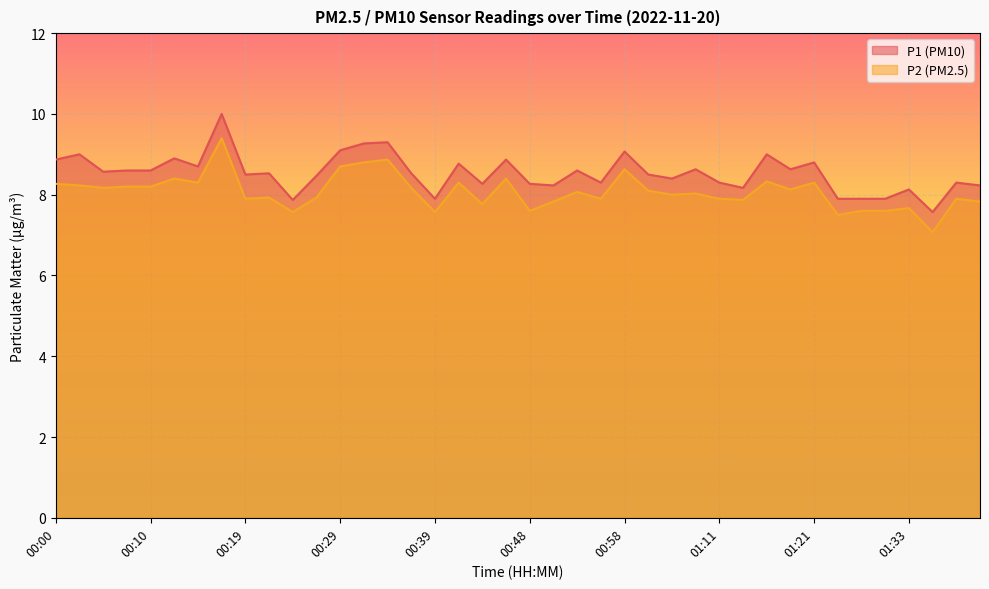

Which label corresponds to the largest value in the chart?

00:17